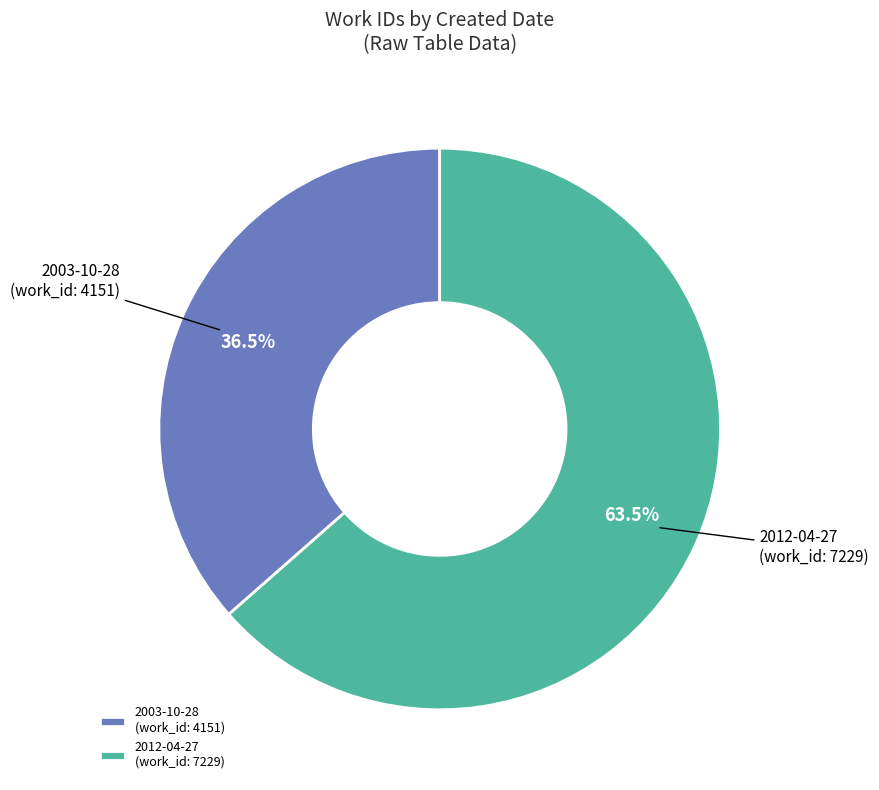

What is the ratio of the value at 2012-04-27 (work_id: 7229) to the value at 2003-10-28 (work_id: 4151)?

1.7